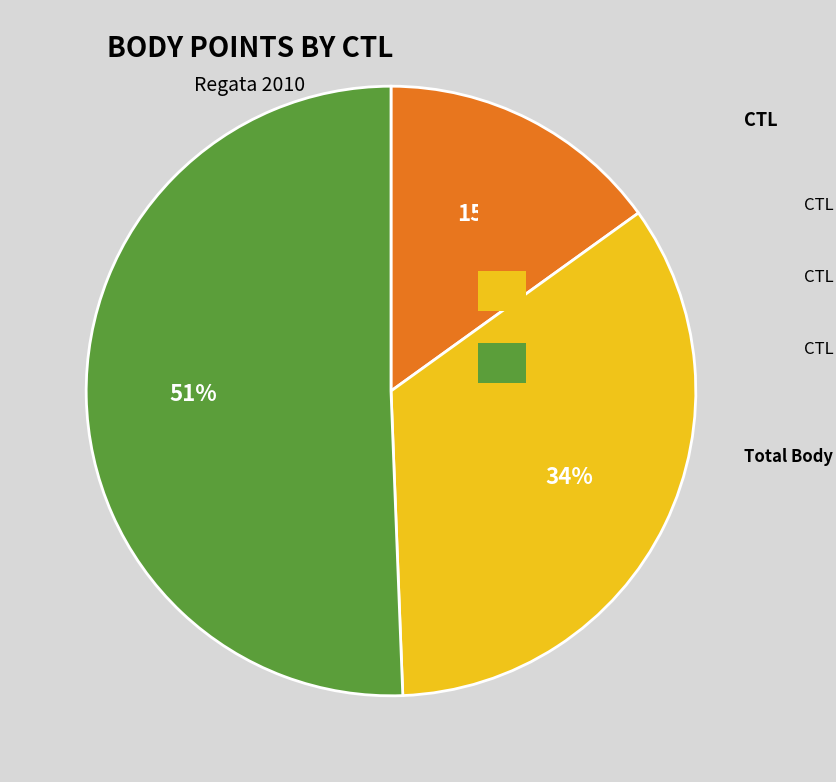

To the nearest percent, what is the difference between the largest and smallest slice percentages?

36%